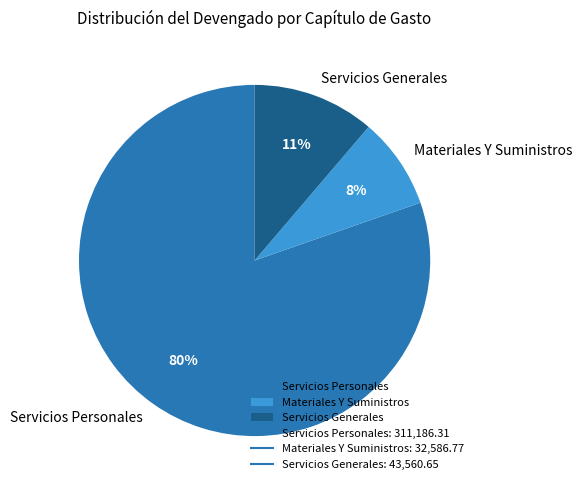

Combined, do Servicios Personales and Materiales Y Suministros account for over 50%?

Yes